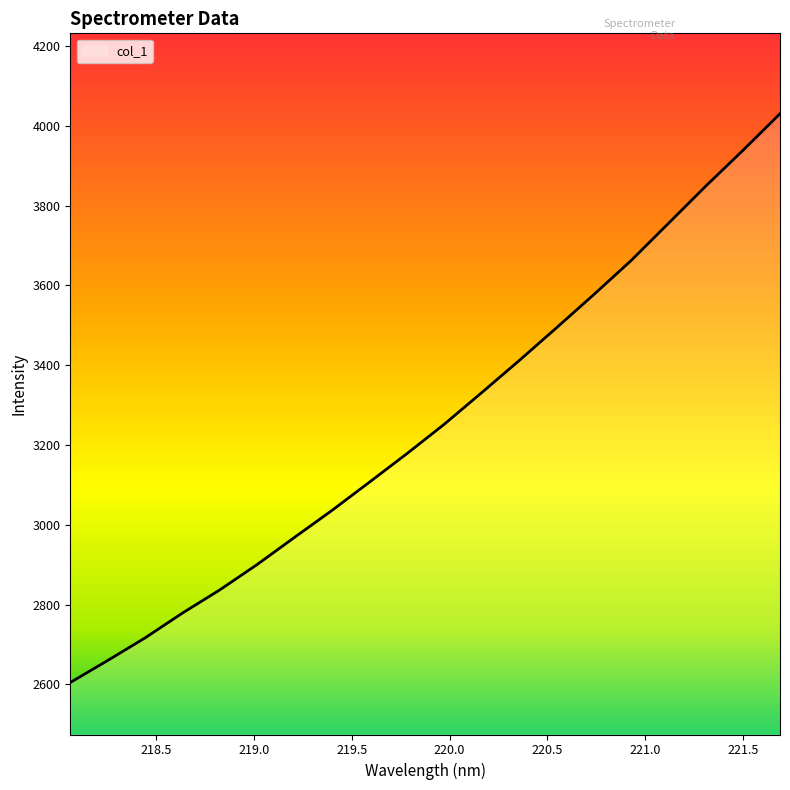

What is the average value?

3254.0